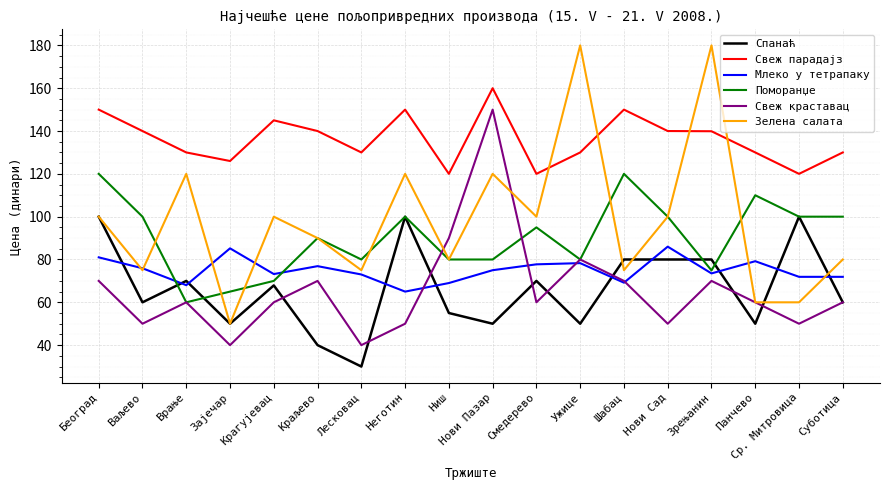

What is the average value of the Зелена салата series?

98.1